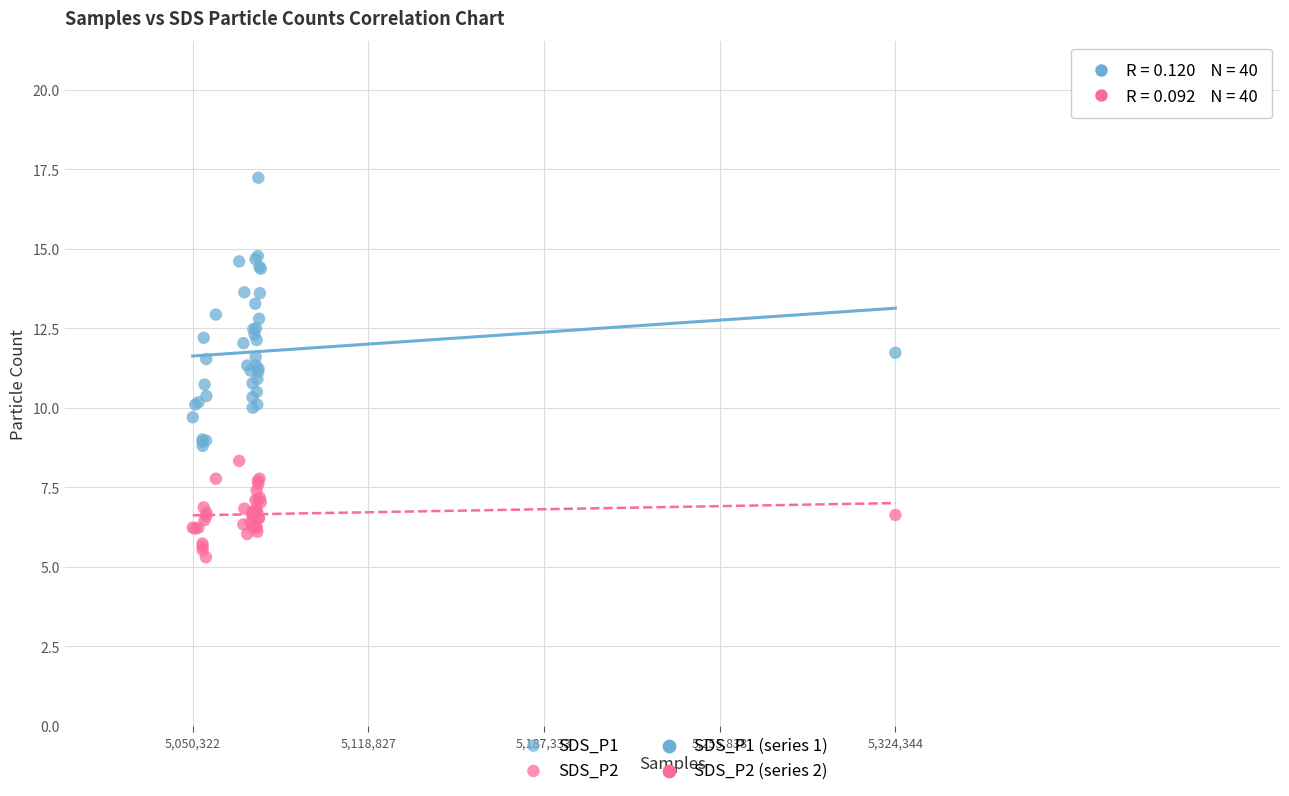

Which series reaches the minimum Y coordinate?

SDS_P2